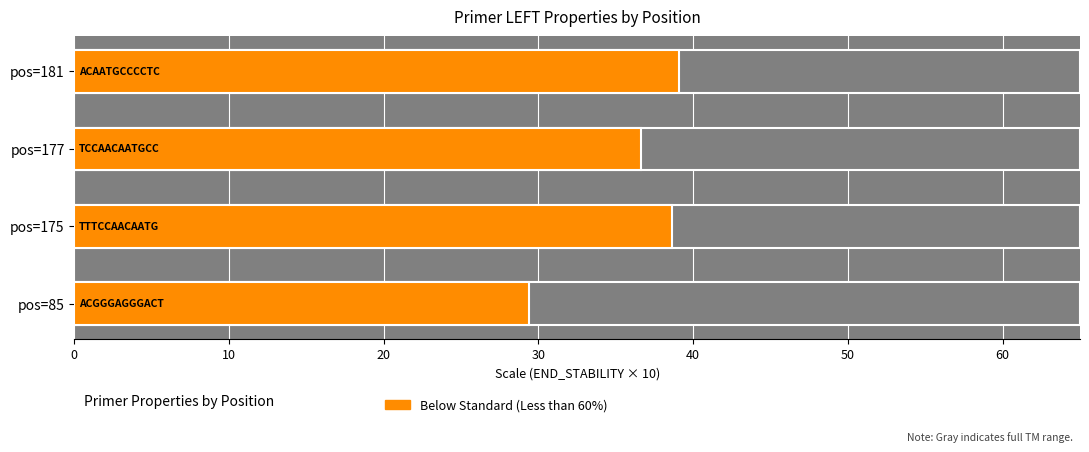

Count the number of data series in this chart.

1